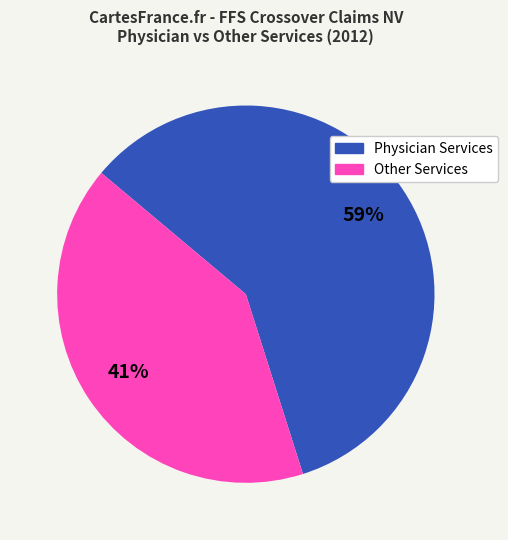

To the nearest percent, what is the average slice percentage?

50%